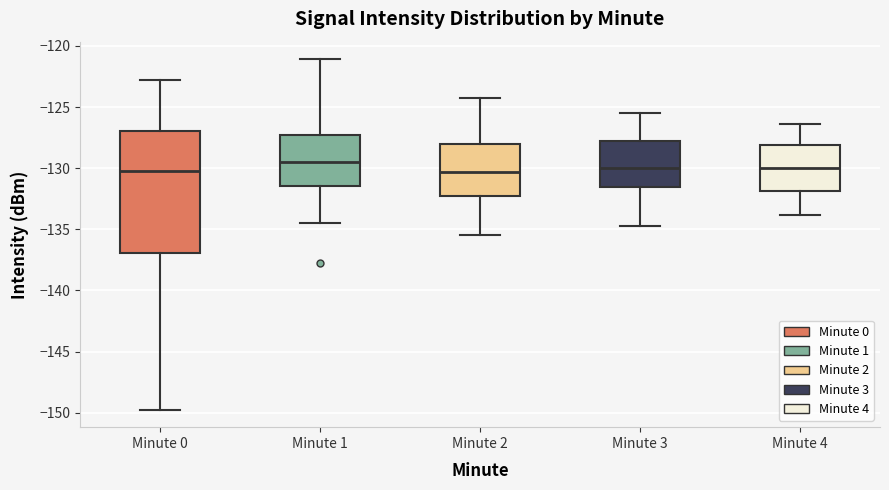

Reading left to right, transcribe this box plot: for each box, give where its median line is, the range the box spans, and where its two whiskers end, as read against the y-axis. The values are not printed on the chart, so give them approximately, as read against the axis.

Minute 0: median -130.5, box -137.0 to -127.0, whiskers -150.0 to -123.0
Minute 1: median -129.5, box -131.5 to -127.5, whiskers -134.5 to -121.0
Minute 2: median -130.5, box -132.5 to -128.0, whiskers -135.5 to -124.5
Minute 3: median -130.0, box -131.5 to -128.0, whiskers -134.5 to -125.5
Minute 4: median -130.0, box -132.0 to -128.0, whiskers -134.0 to -126.5